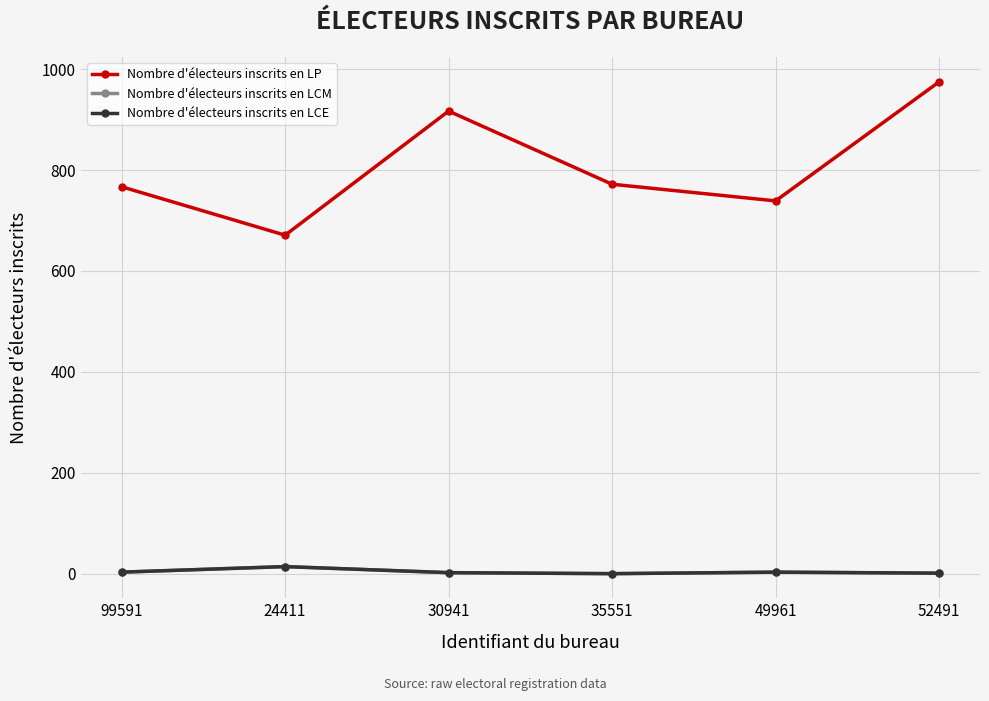

What is the average value of the Nombre d'électeurs inscrits en LCE series?

4